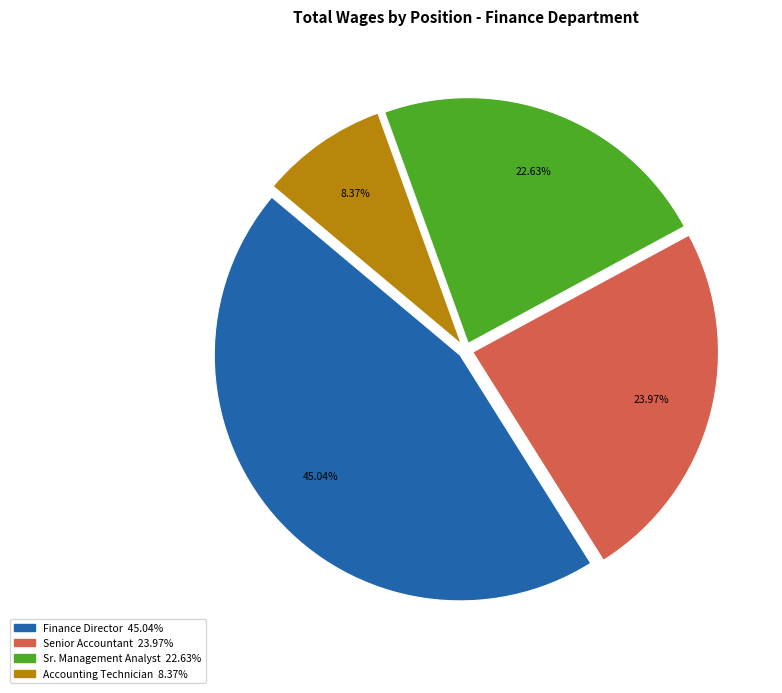

Is Accounting Technician the majority of the pie?

No